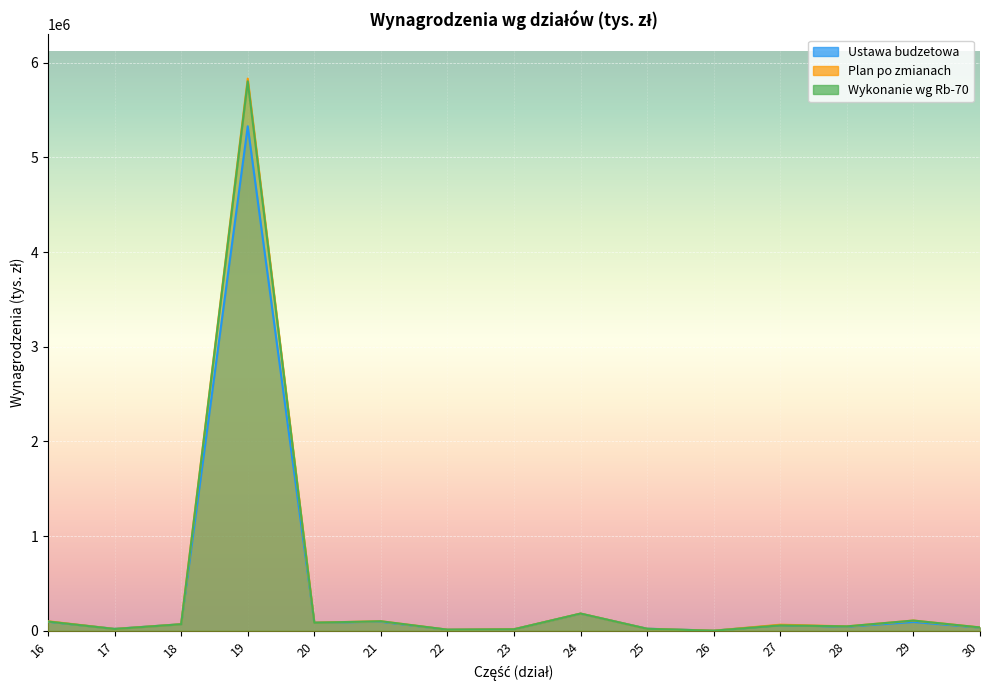

Count the number of categories in the chart.

15